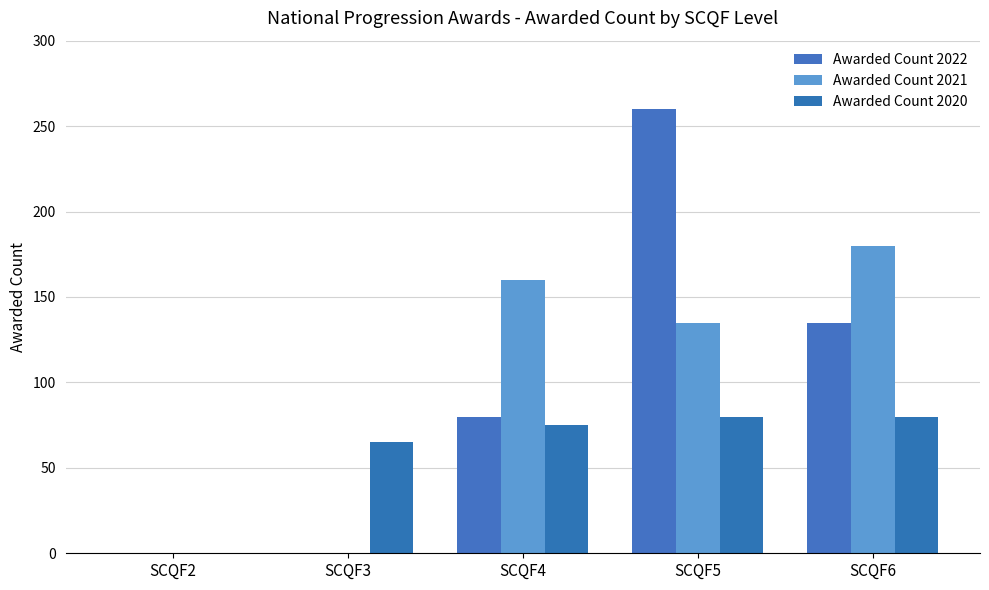

Read the Awarded Count 2020 value at SCQF5.

80